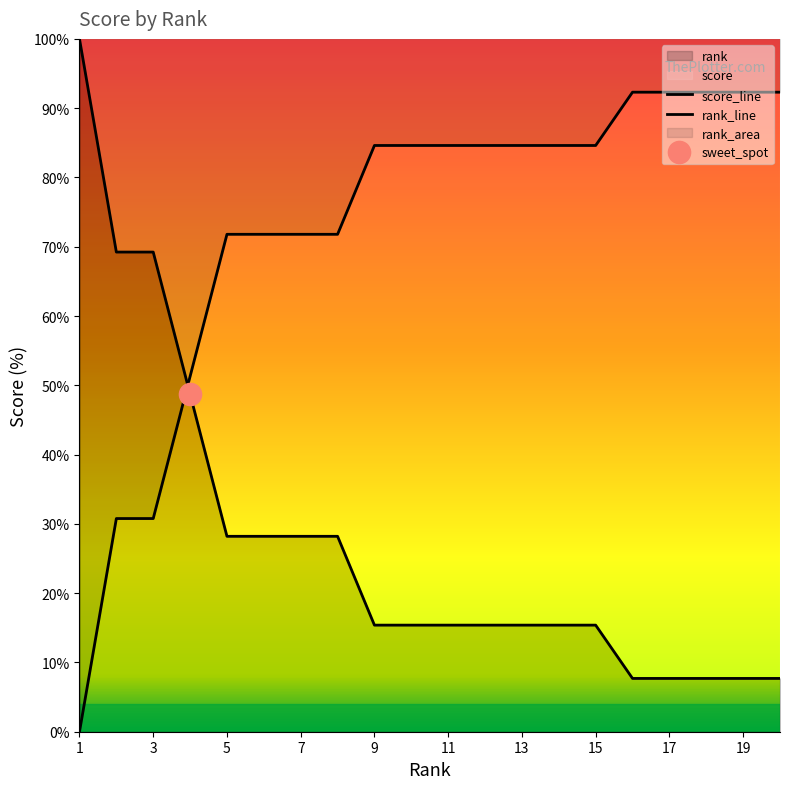

Which series has the widest spread of values?

score_line